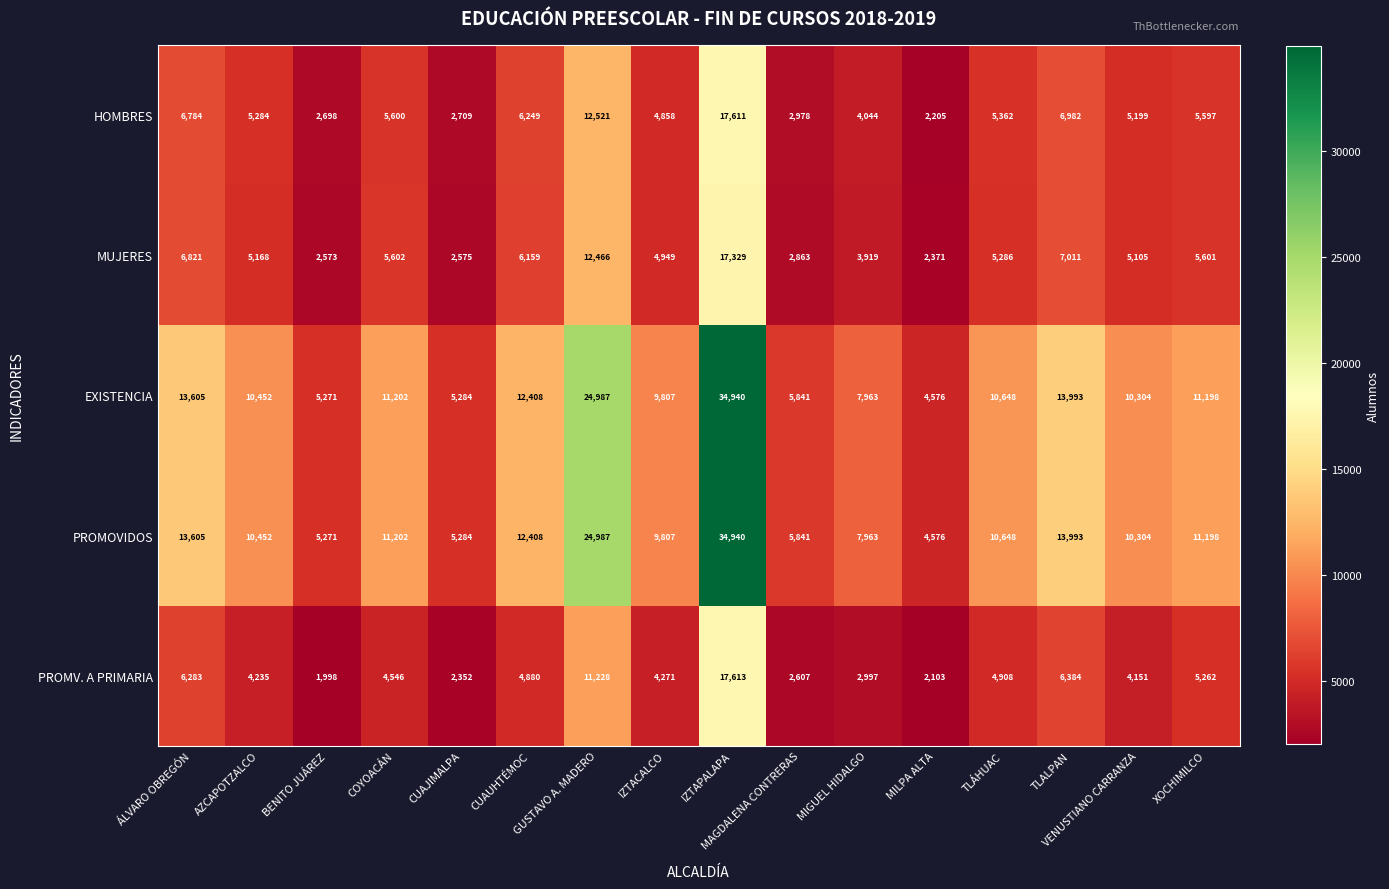

What is the approximate value of PROMOVIDOS at MILPA ALTA, to the nearest 100?

4600